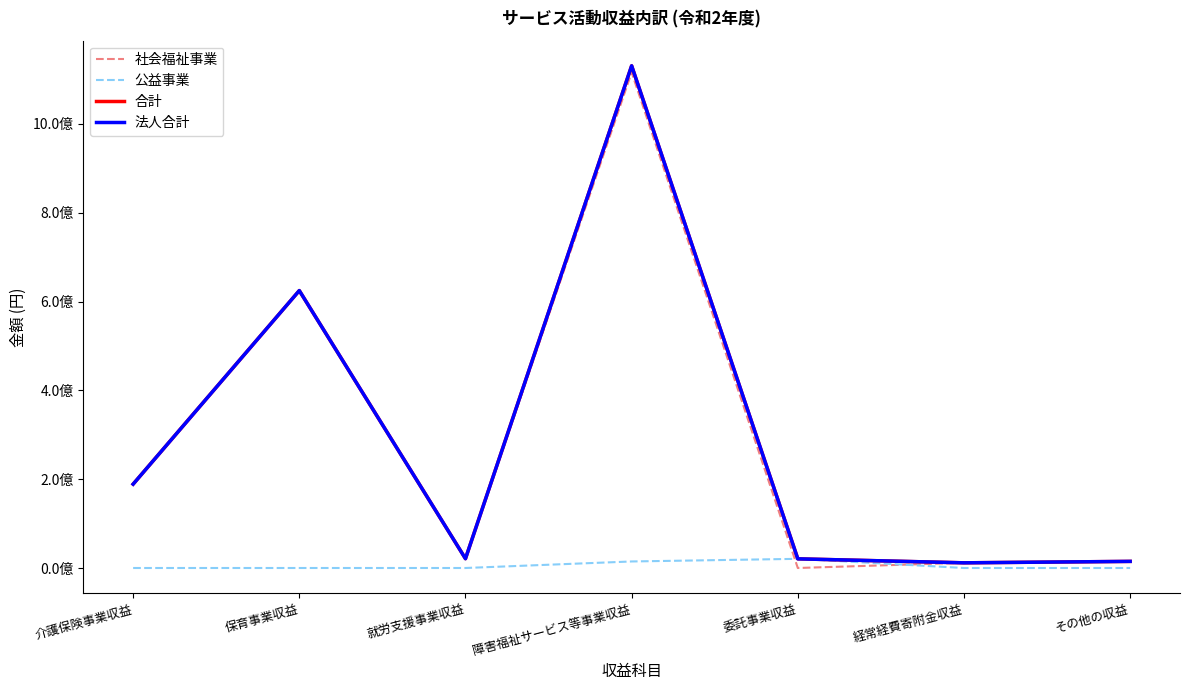

At how many categories does at least one series exceed 377123081?

2